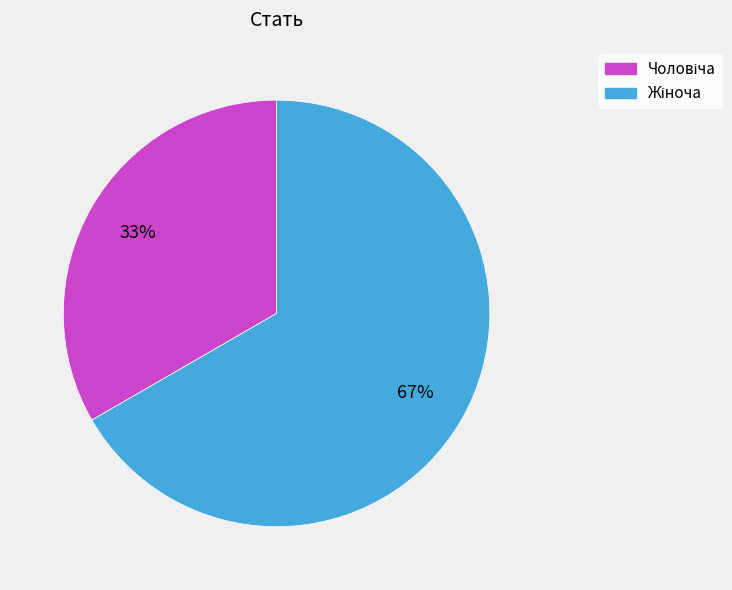

To the nearest percent, what is the average slice percentage?

50%